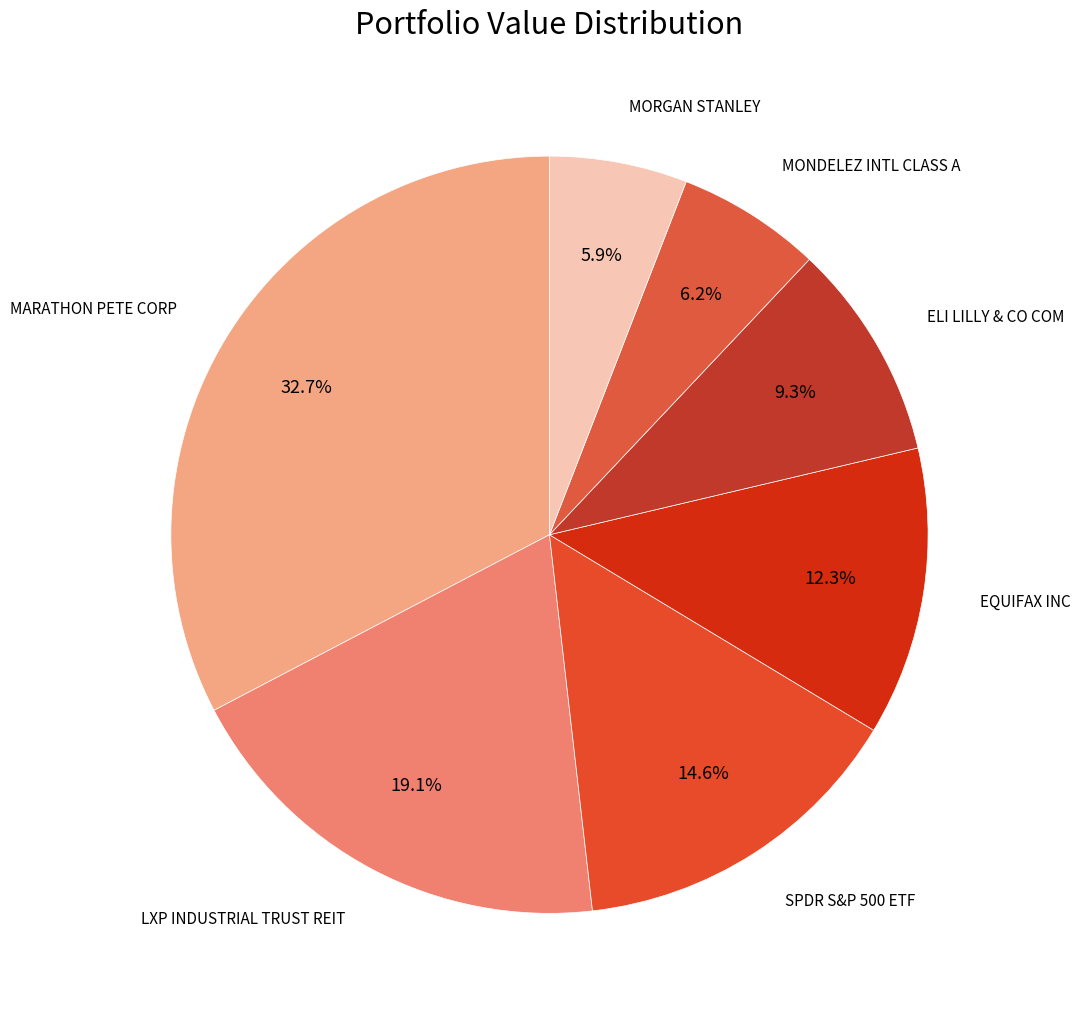

How many segments does this pie chart have?

7